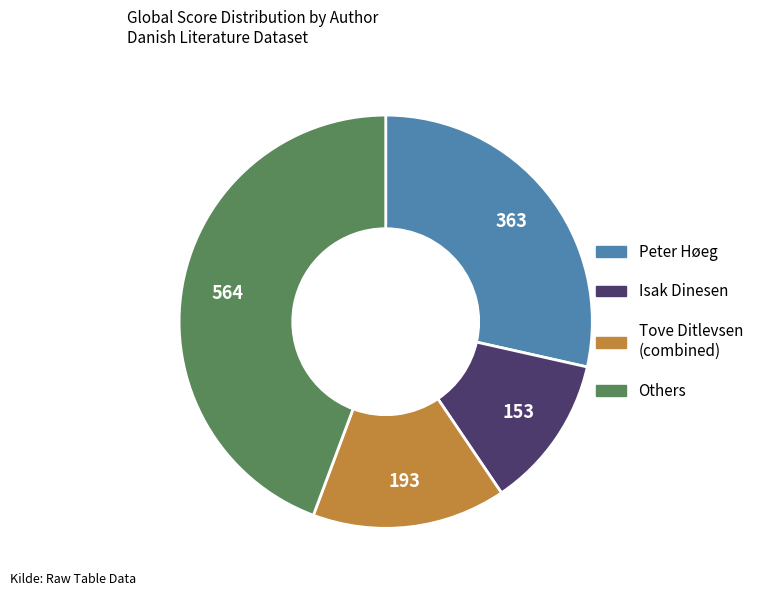

Which category has the smallest portion of the pie?

Isak Dinesen